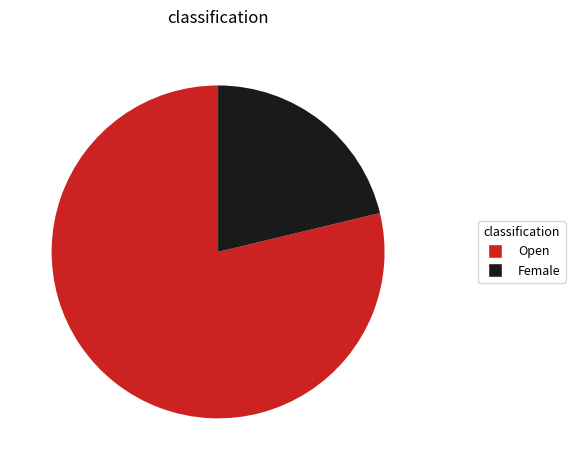

Between Female and Open, which is larger?

Open